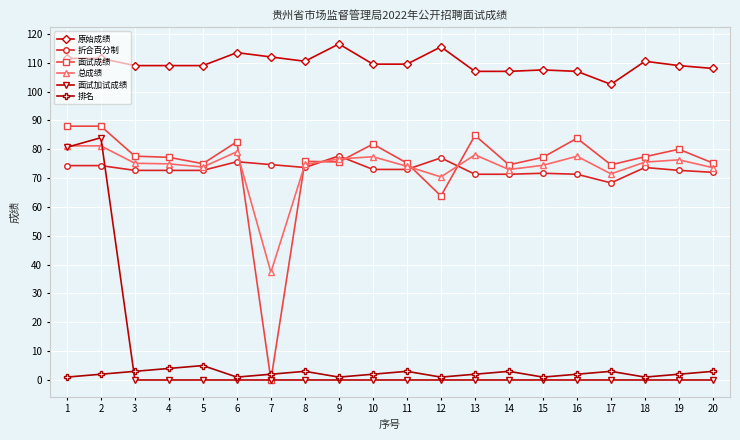

The 面试成绩 series shows 63.8 at 12. True or false?

True